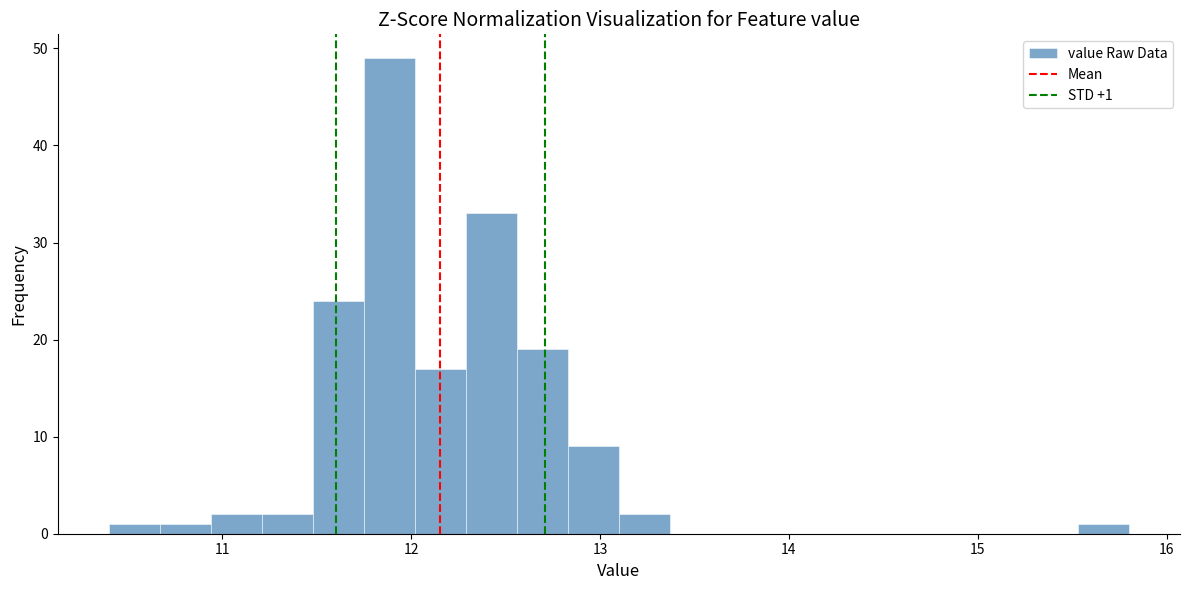

Around what value on the x-axis is the tallest bar? Give the approximate position of its centre, as read against the axis.

11.9